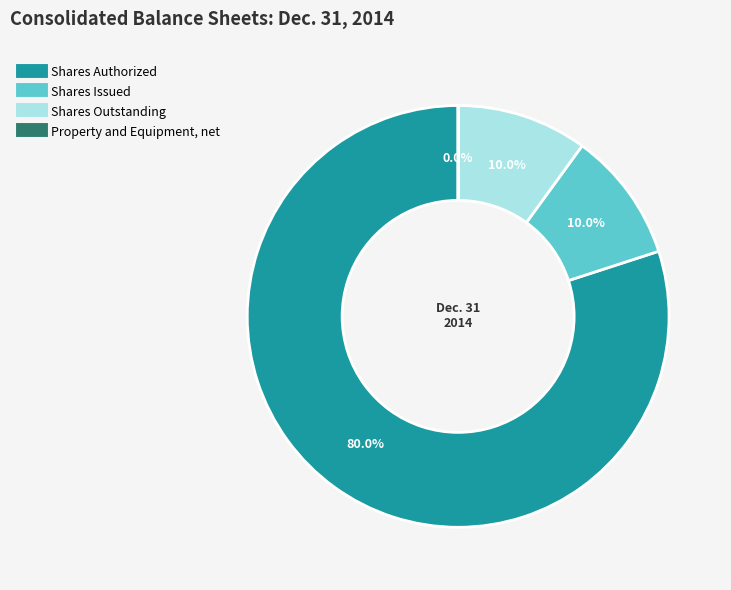

The Shares Issued slice represents 21% of the pie. True or false?

False